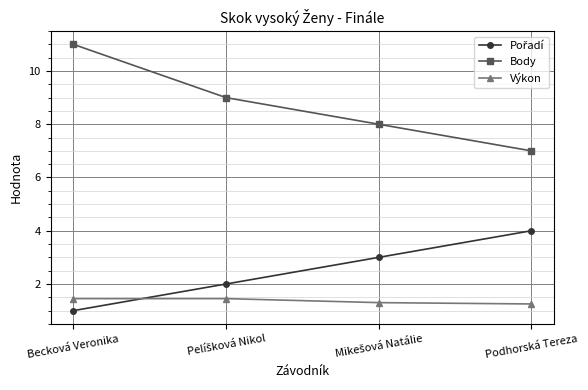

Which series has the widest spread of values?

Body